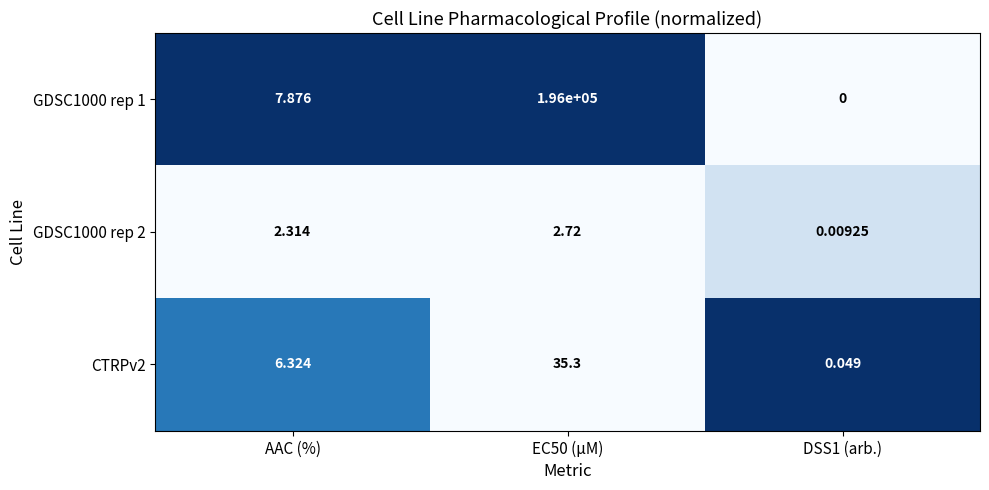

At which label is GDSC1000 rep 1 closest to 98000?

AAC (%)